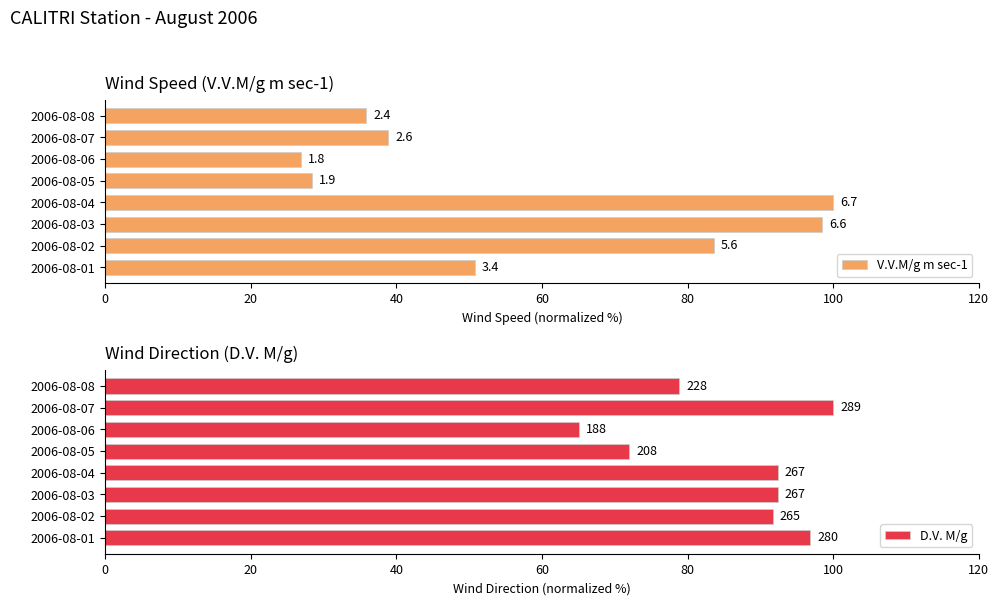

Which series changed the most between 2006-08-01 and 2006-08-02?

V.V.M/g m sec-1